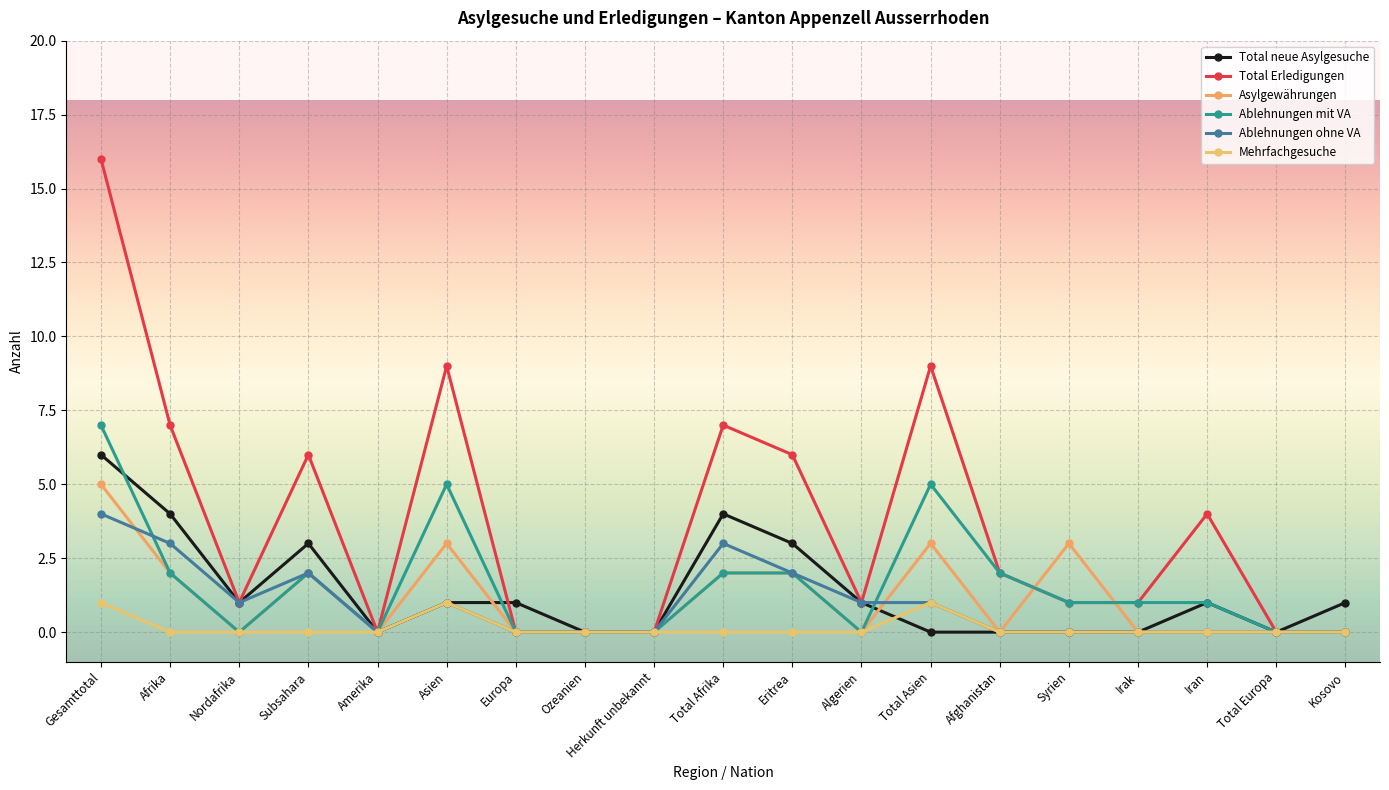

The value of Ablehnungen mit VA at Total Europa is 2. True or false?

False